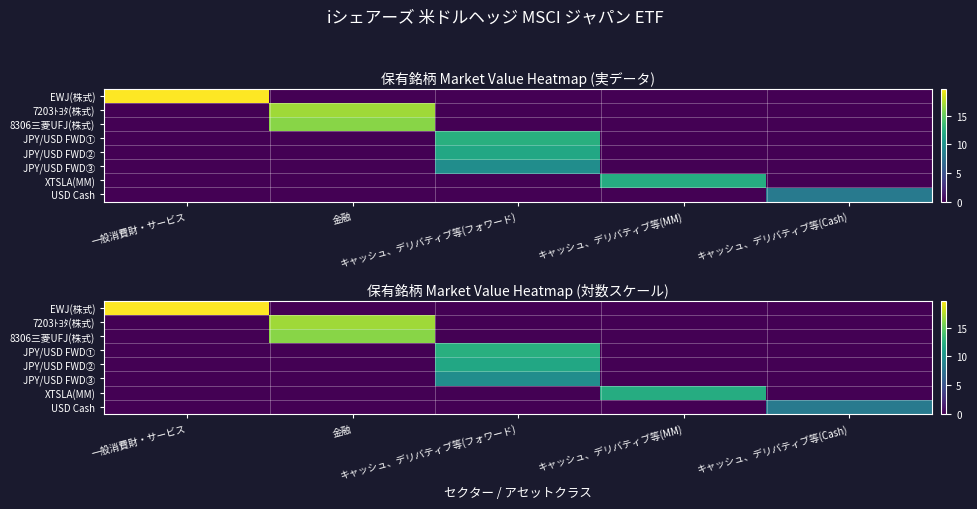

What is the difference between the maximum and minimum values in the 8306三菱UFJ(株式) series?

16.2